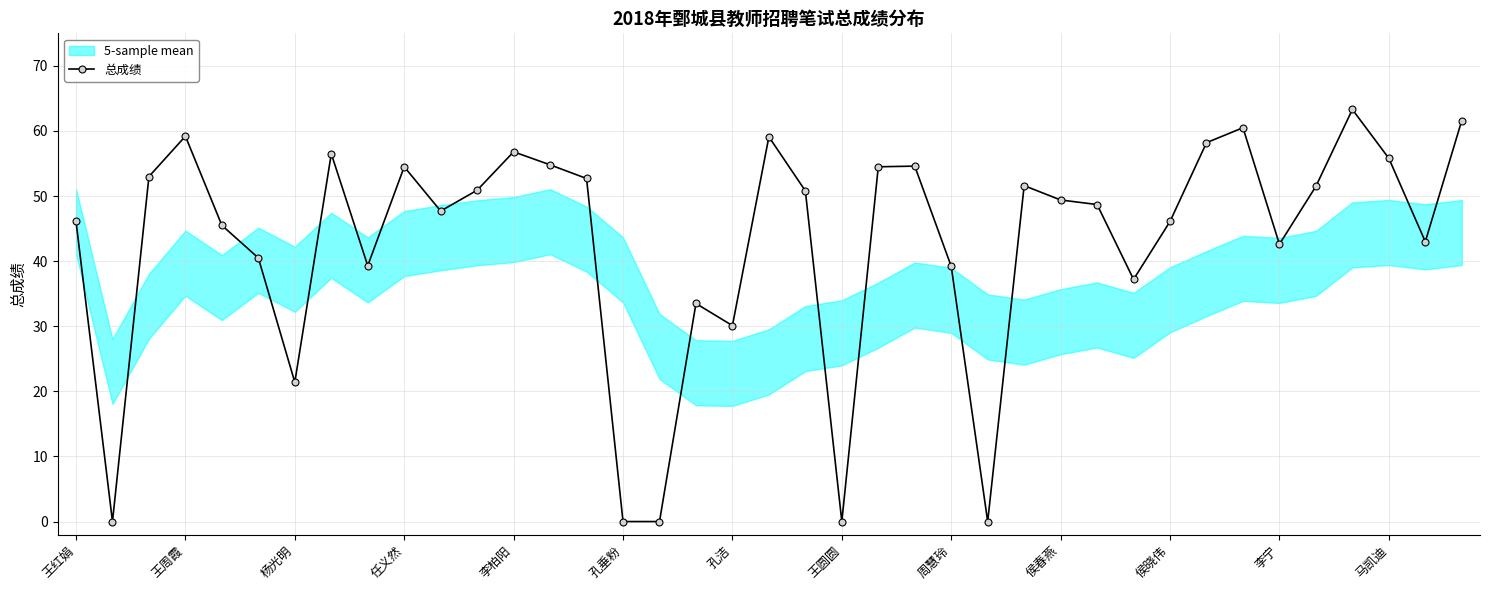

At which label is 总成绩 closest to 31?

孔洁